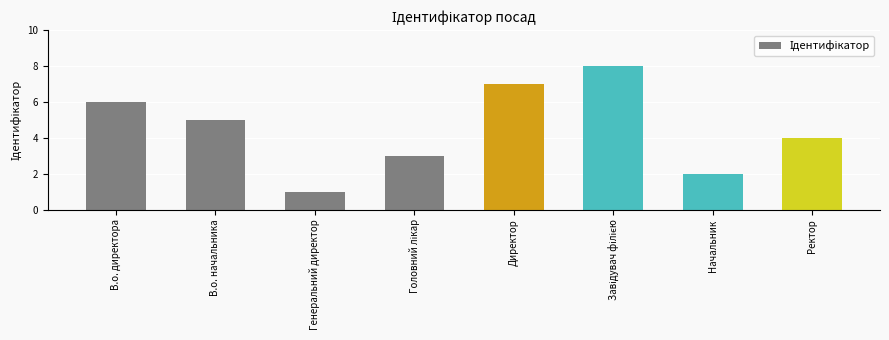

How many bars are there in total?

8